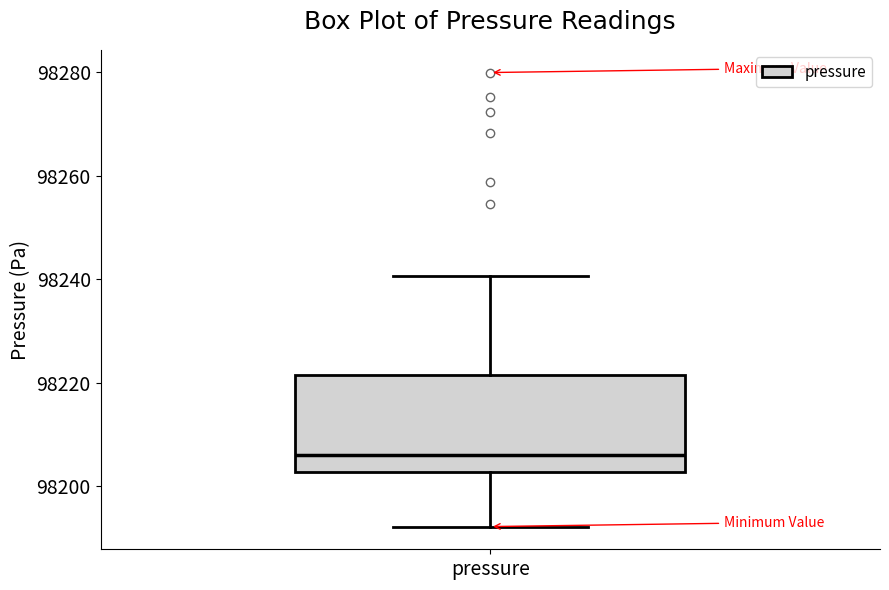

Read this box plot against the y-axis: the position of the median line, the range covered by the box, and the ends of both whiskers. The values are not printed on the chart, so give them approximately, as read against the axis.

median 98206, box 98202 to 98222, whiskers 98192 to 98240